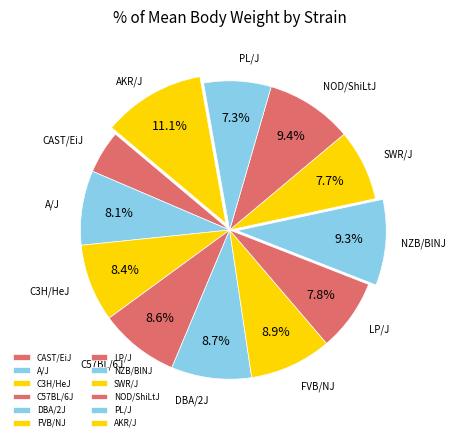

To the nearest percent, what is the difference between the largest and smallest slice percentages?

6%